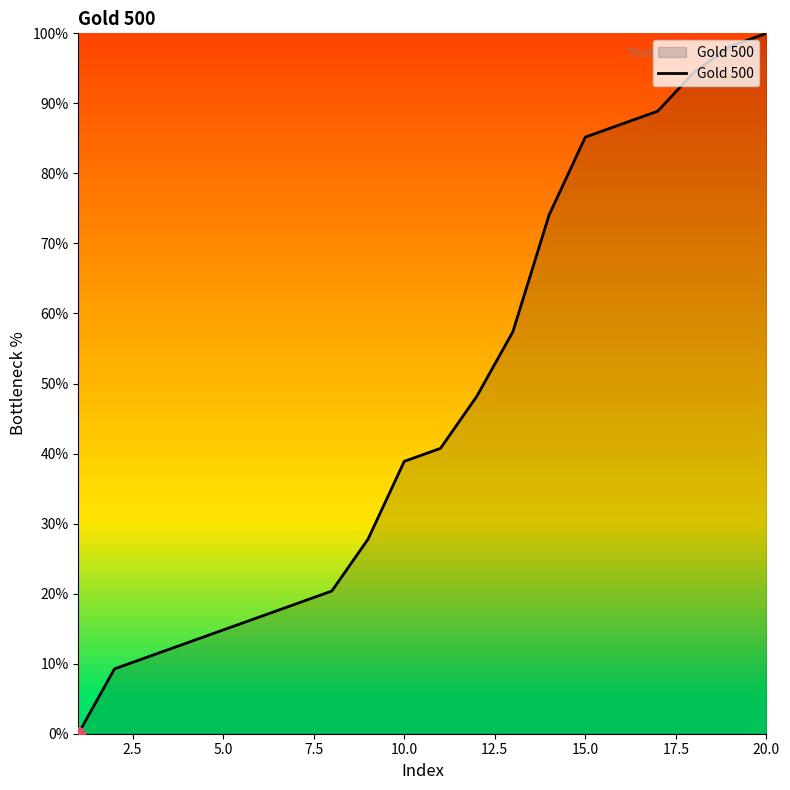

What is the difference between the maximum and minimum values?

100.0